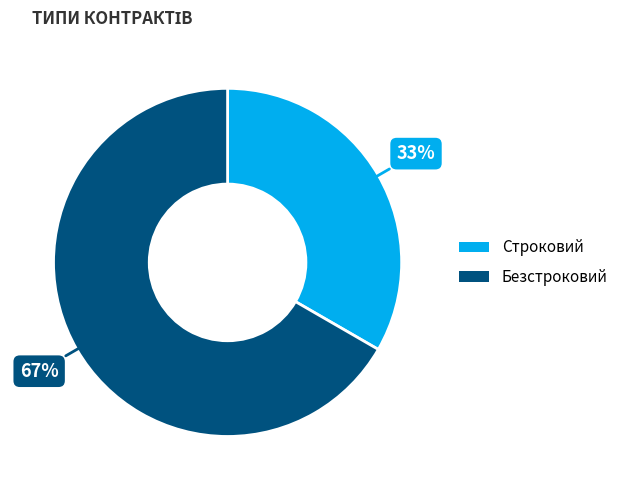

Which slice is the largest?

Безстроковий